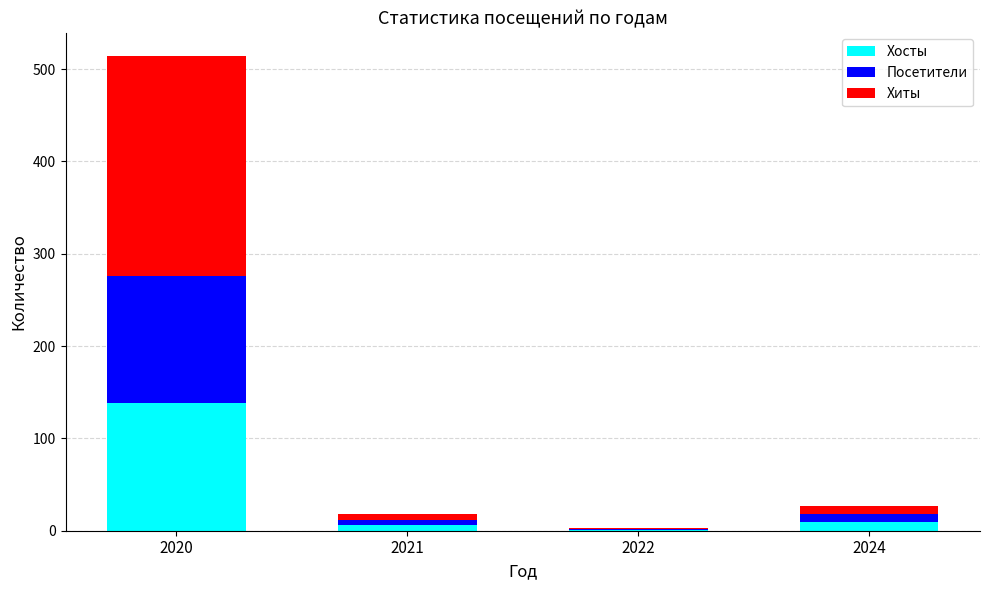

At which category is the sum across all series the highest?

2020